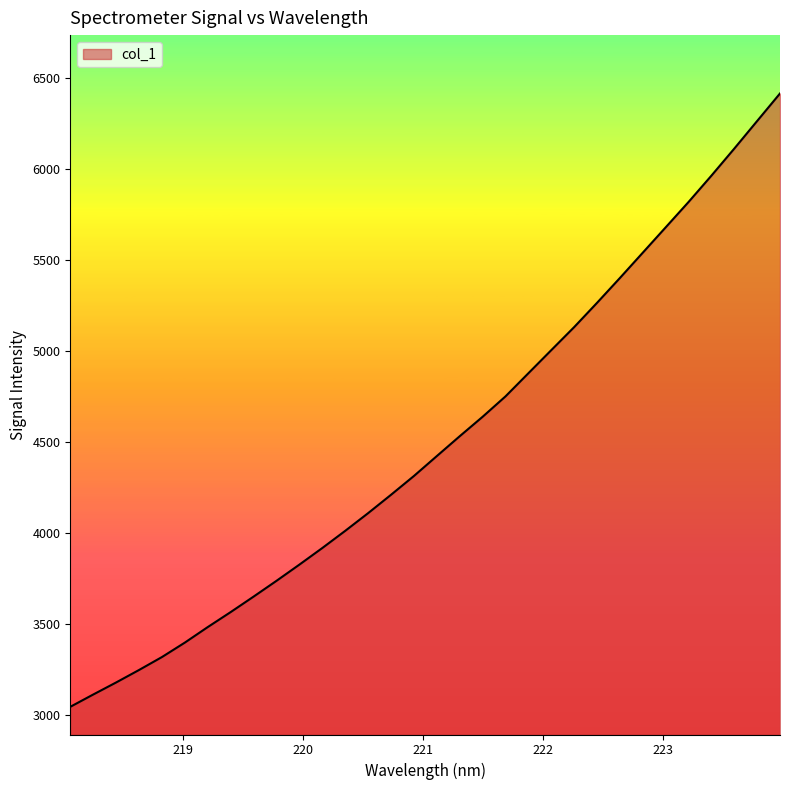

What is the greatest value displayed?

6413.1